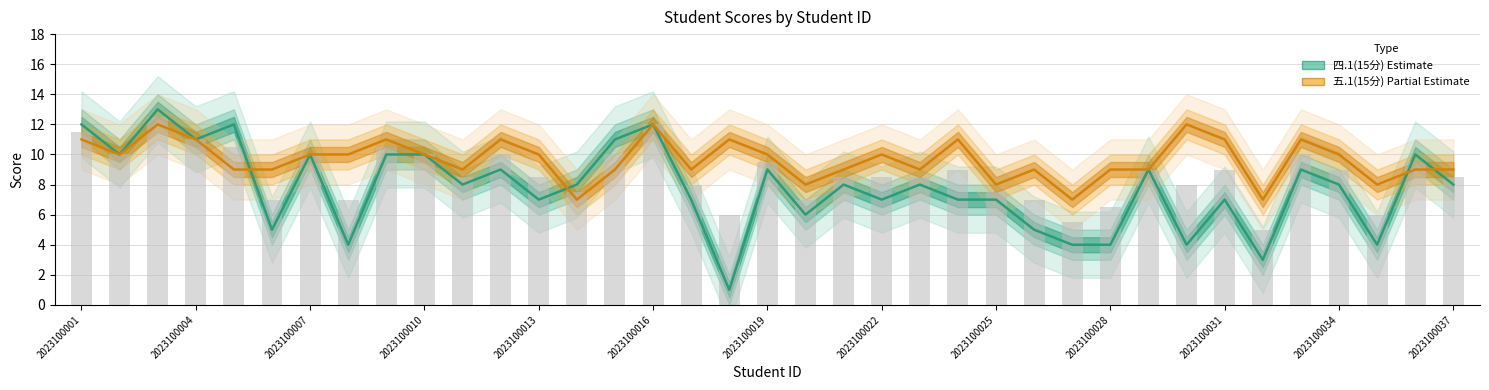

List the series in order of their overall mean, lowest first.

四.1(15分), 五.1(15分)